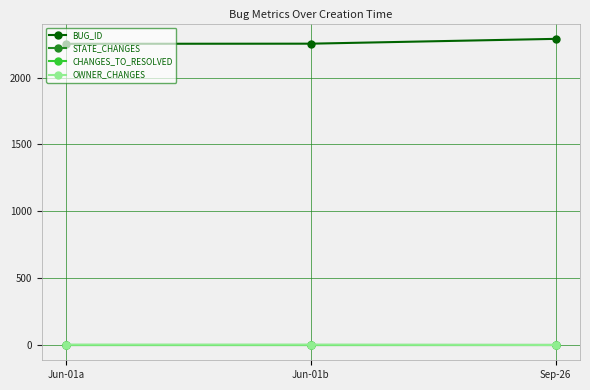

Is the value of CHANGES_TO_RESOLVED at Jun-01a greater than the value of BUG_ID at Jun-01b?

No